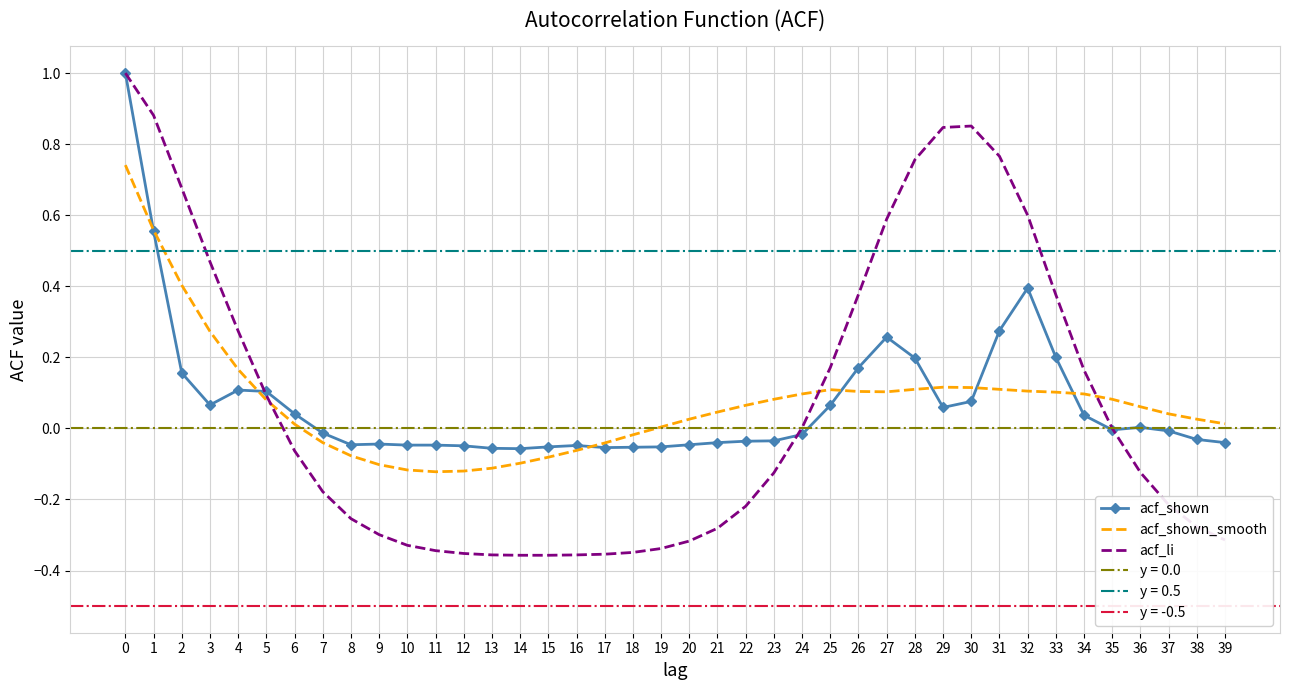

Reading left to right, extract all data points from this chart.

acf_shown: 0=1.0	1=0.6	2=0.2	3=0.1	4=0.1	5=0.1	6=0.0	7=-0.0	8=-0.0	9=-0.0	10=-0.0	11=-0.0	12=-0.0	13=-0.1	14=-0.1	15=-0.1	16=-0.0	17=-0.1	18=-0.1	19=-0.1	20=-0.0	21=-0.0	22=-0.0	23=-0.0	24=-0.0	25=0.1	26=0.2	27=0.3	28=0.2	29=0.1	30=0.1	31=0.3	32=0.4	33=0.2	34=0.0	35=-0.0	36=0.0	37=-0.0	38=-0.0	39=-0.0
acf_shown_smooth: 0=0.7	1=0.6	2=0.4	3=0.3	4=0.2	5=0.1	6=0.0	7=-0.0	8=-0.1	9=-0.1	10=-0.1	11=-0.1	12=-0.1	13=-0.1	14=-0.1	15=-0.1	16=-0.1	17=-0.0	18=-0.0	19=0.0	20=0.0	21=0.0	22=0.1	23=0.1	24=0.1	25=0.1	26=0.1	27=0.1	28=0.1	29=0.1	30=0.1	31=0.1	32=0.1	33=0.1	34=0.1	35=0.1	36=0.1	37=0.0	38=0.0	39=0.0
acf_li: 0=1.0	1=0.9	2=0.7	3=0.5	4=0.3	5=0.1	6=-0.1	7=-0.2	8=-0.3	9=-0.3	10=-0.3	11=-0.3	12=-0.4	13=-0.4	14=-0.4	15=-0.4	16=-0.4	17=-0.4	18=-0.3	19=-0.3	20=-0.3	21=-0.3	22=-0.2	23=-0.1	24=0.0	25=0.2	26=0.4	27=0.6	28=0.8	29=0.8	30=0.9	31=0.8	32=0.6	33=0.4	34=0.2	35=-0.0	36=-0.1	37=-0.2	38=-0.3	39=-0.3